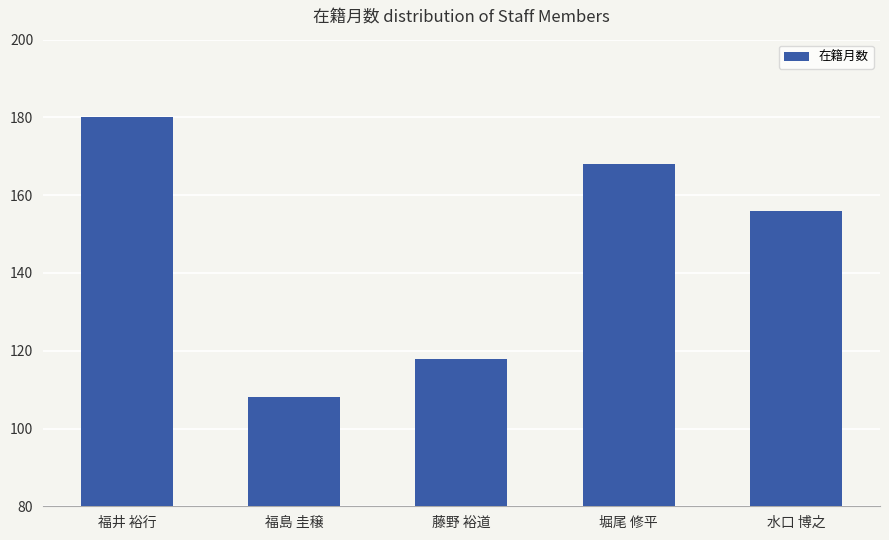

What is the ratio of the value at 福井 裕行 to the value at 堀尾 修平?

1.1